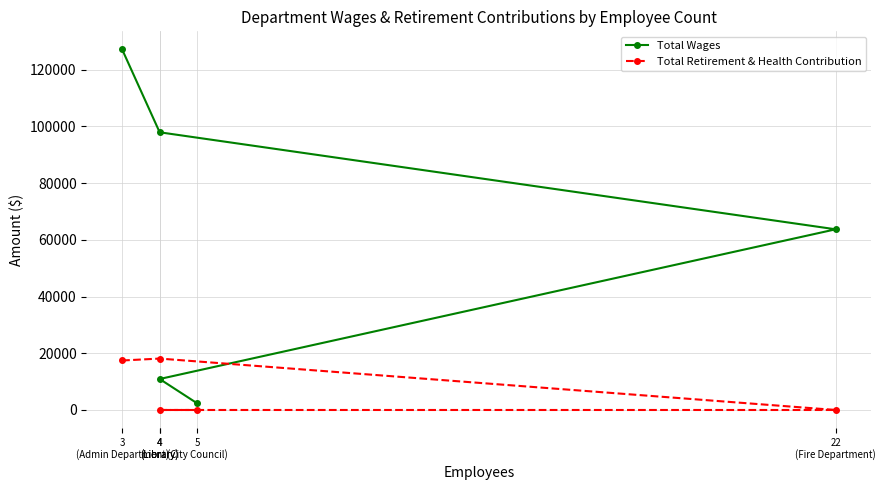

At which category does the chart reach its peak across all series?

3
(Admin Department)